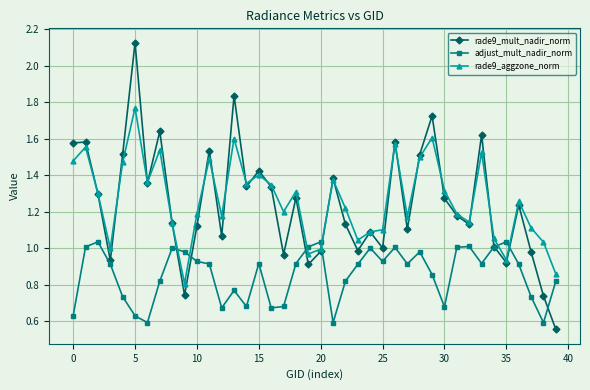

True or false: rade9_mult_nadir_norm has more than 2 interior local peaks.

True